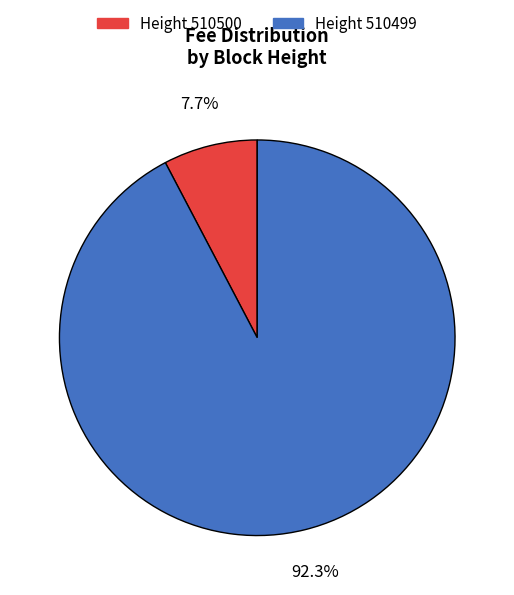

What portion of the pie excludes Height 510499?

7.7%